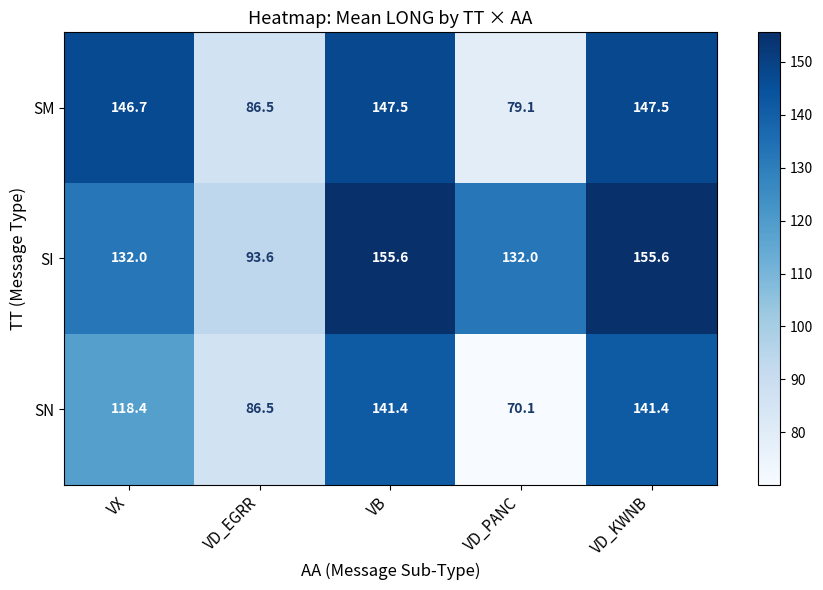

What is the spread (max minus min) of values at VD_PANC?

61.9